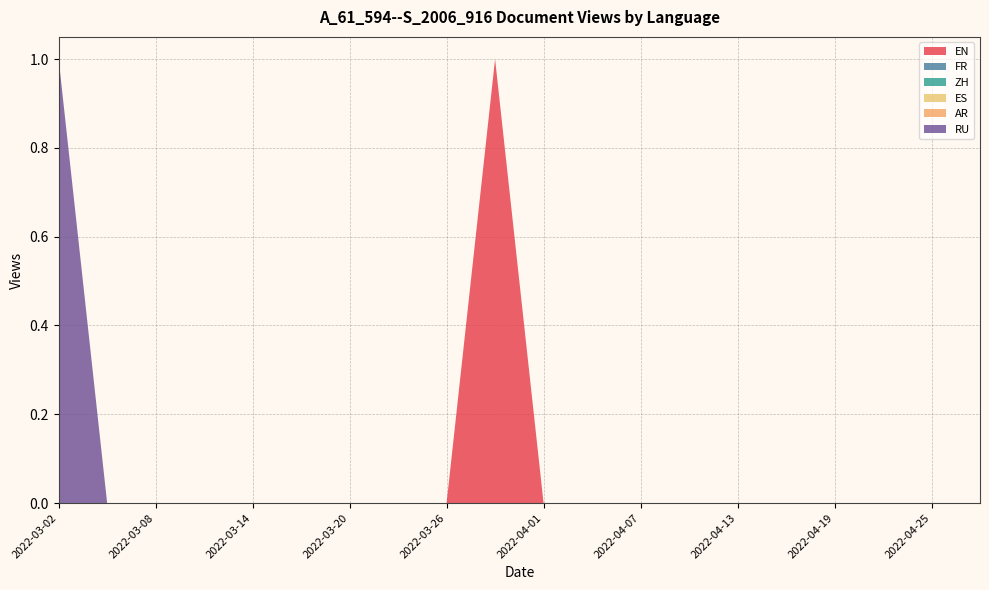

Reading left to right, transcribe all the data shown in this chart.

EN: 0	0	0	0	0	0	0	0	0	1	0	0	0	0	0	0	0	0	0	0
FR: 0	0	0	0	0	0	0	0	0	0	0	0	0	0	0	0	0	0	0	0
ZH: 0	0	0	0	0	0	0	0	0	0	0	0	0	0	0	0	0	0	0	0
ES: 0	0	0	0	0	0	0	0	0	0	0	0	0	0	0	0	0	0	0	0
AR: 0	0	0	0	0	0	0	0	0	0	0	0	0	0	0	0	0	0	0	0
RU: 1	0	0	0	0	0	0	0	0	0	0	0	0	0	0	0	0	0	0	0